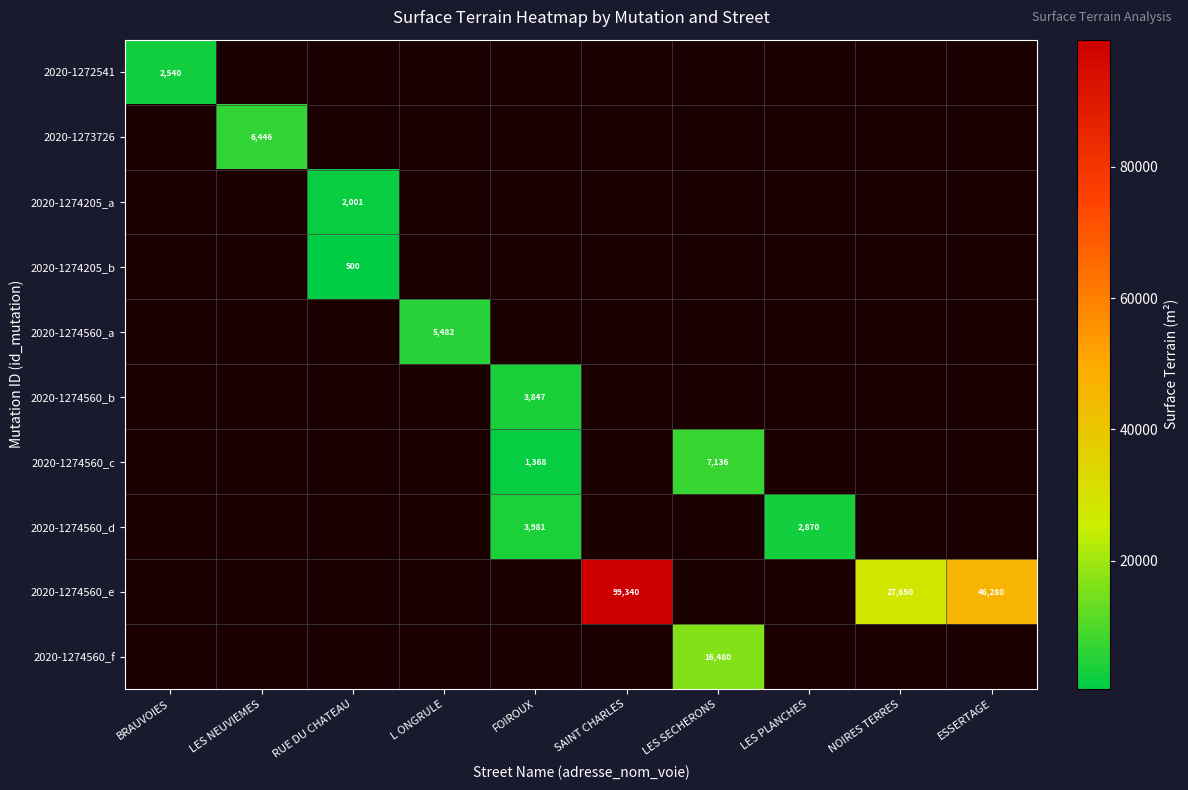

What is the minimum value shown in the chart?

500.0